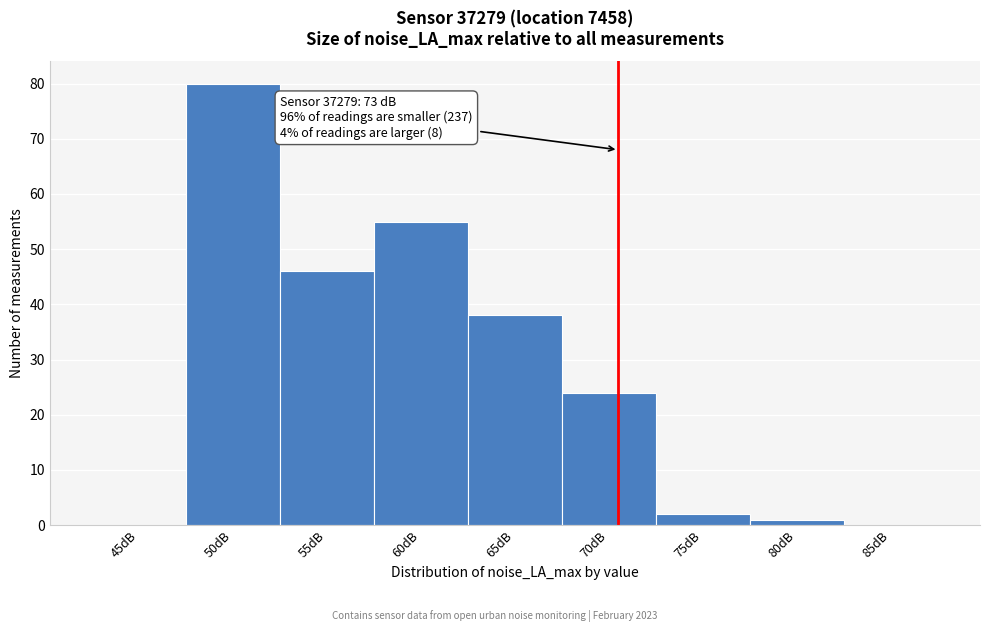

Reading left to right, what are all the values shown in this chart?

45dB=0	50dB=80	55dB=46	60dB=55	65dB=38	70dB=24	75dB=2	80dB=1	85dB=0